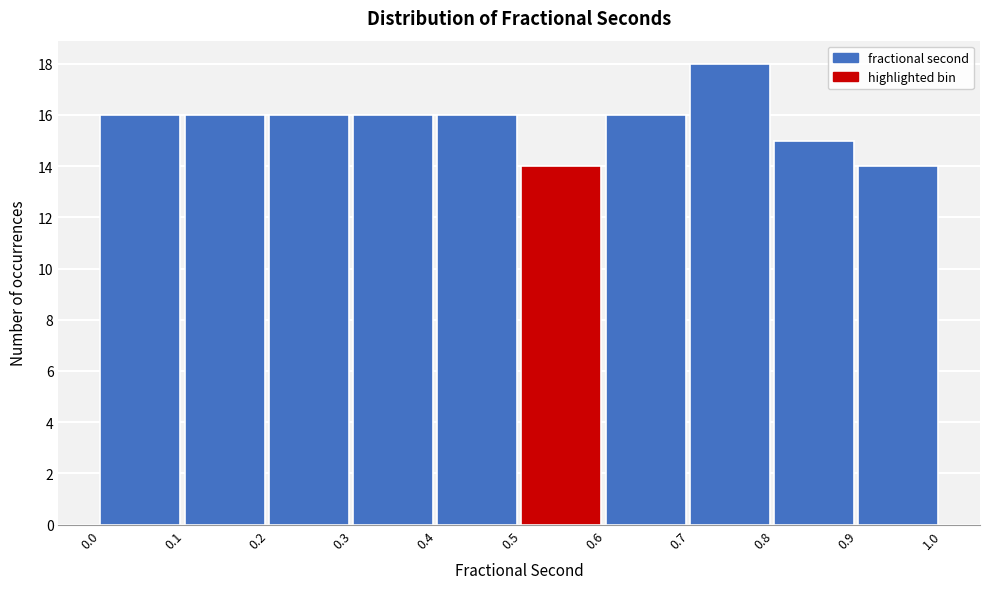

Over which range of the x-axis is the bar tallest?

0.7 to 0.8